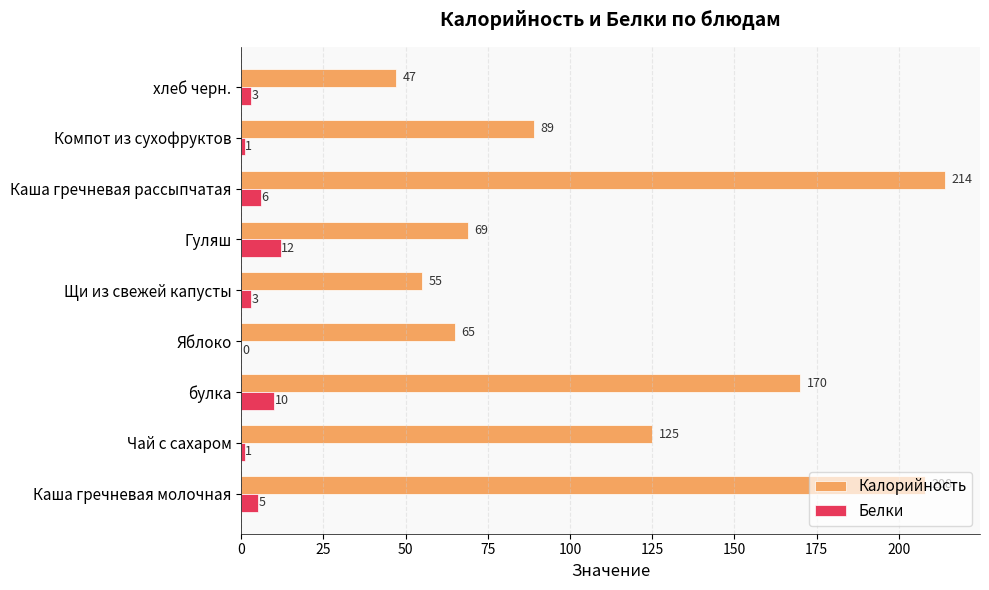

What is the greatest value displayed?

214